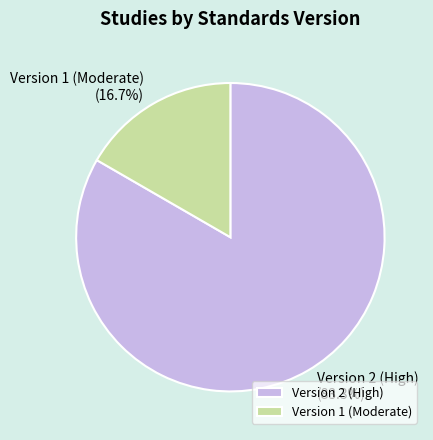

Rank the categories by value from lowest to highest.

Version 1 (Moderate), Version 2 (High)